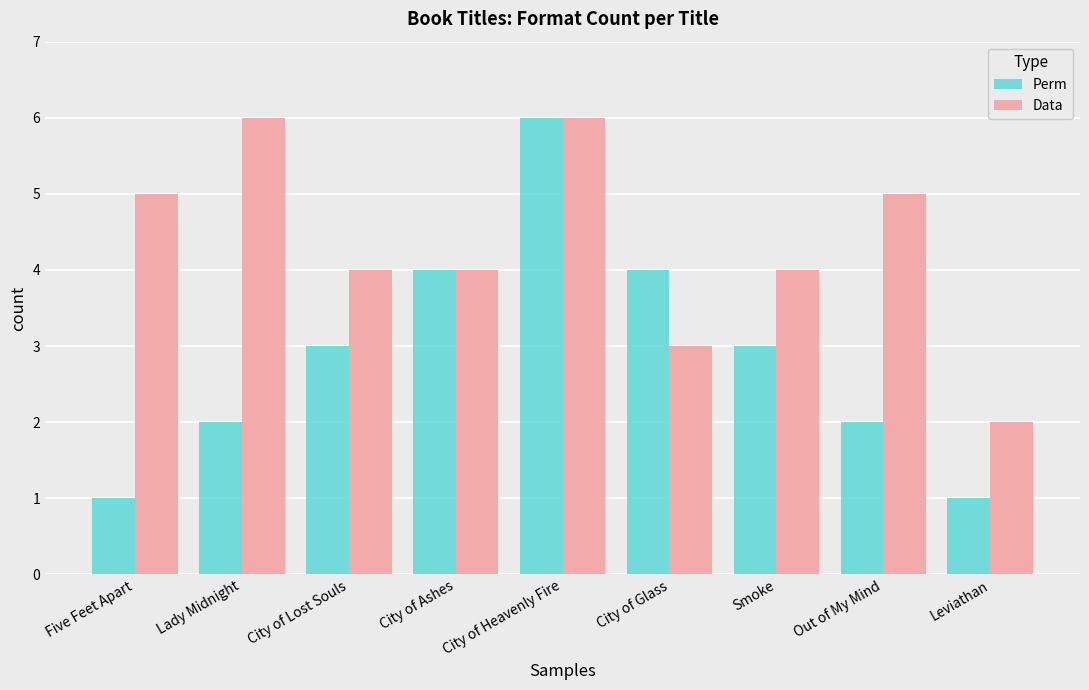

What is the highest value of the Data series?

6